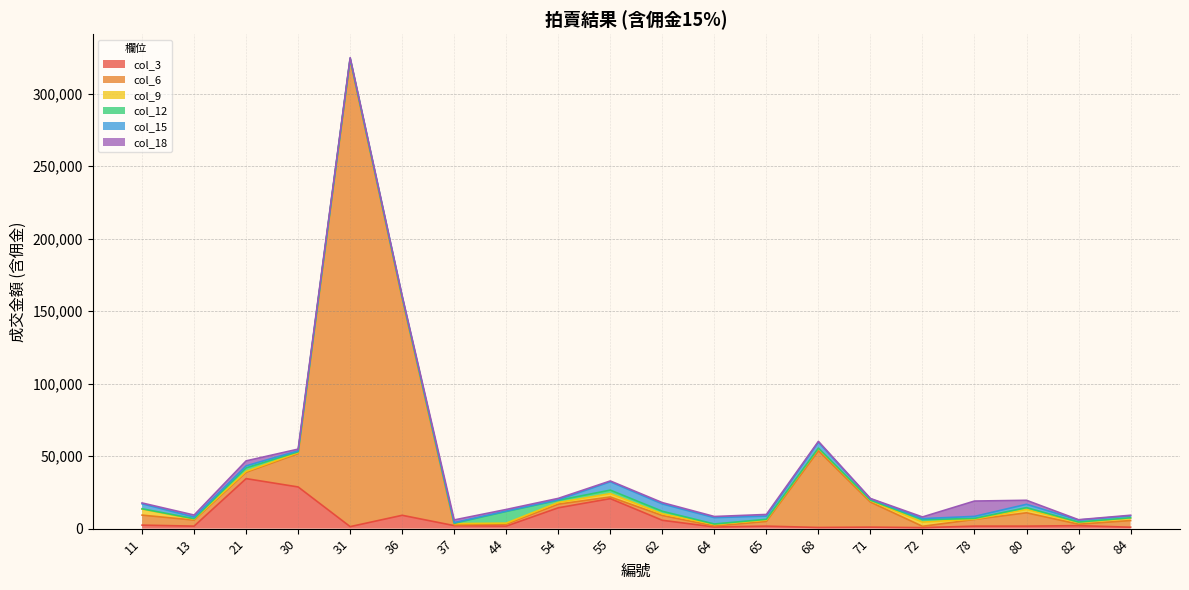

What is the value of the col_18 point at the 9th from the left?

977.5